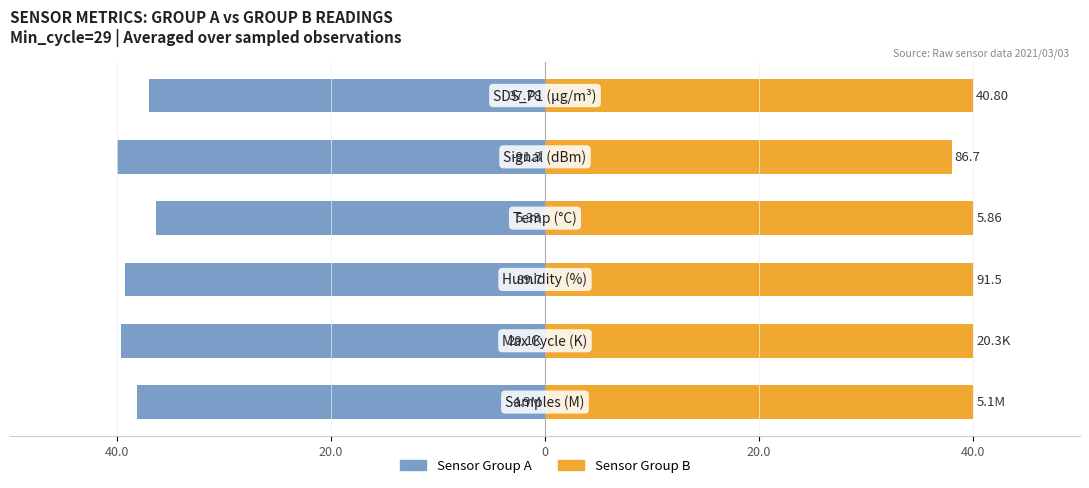

List the series in order of their peak value, lowest first.

Sensor Group A, Sensor Group B